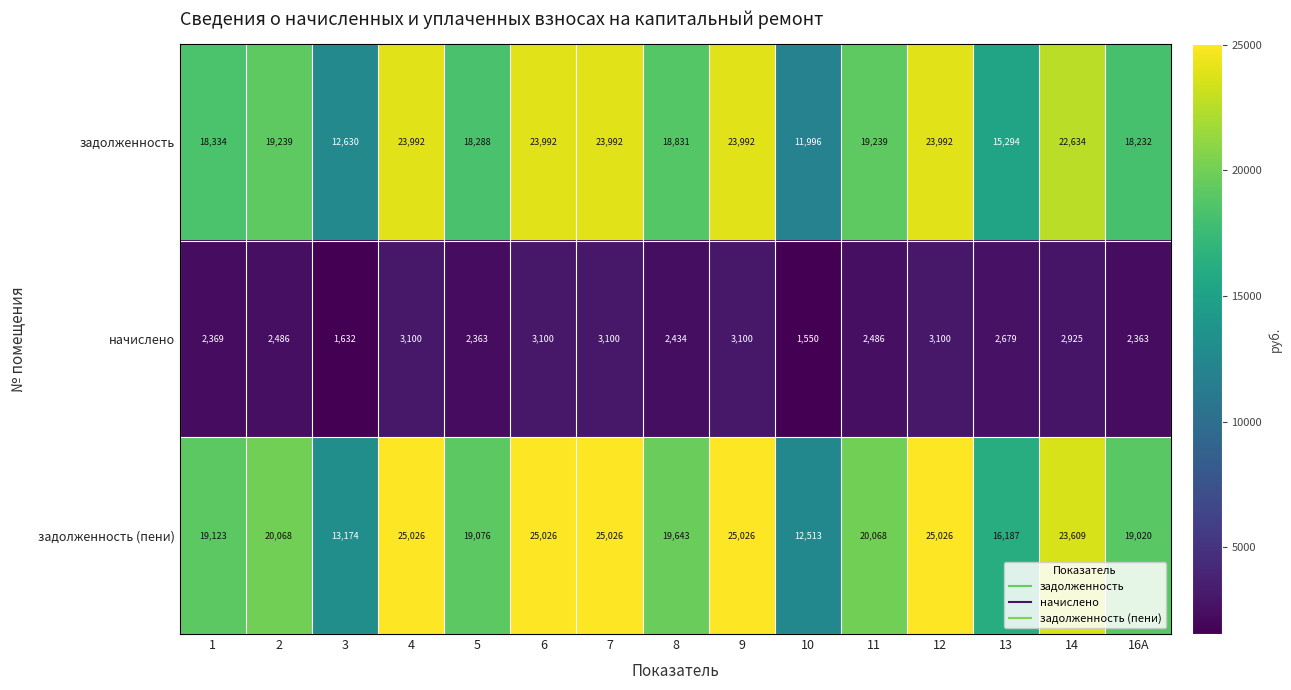

At how many categories does at least one series exceed 3396?

15